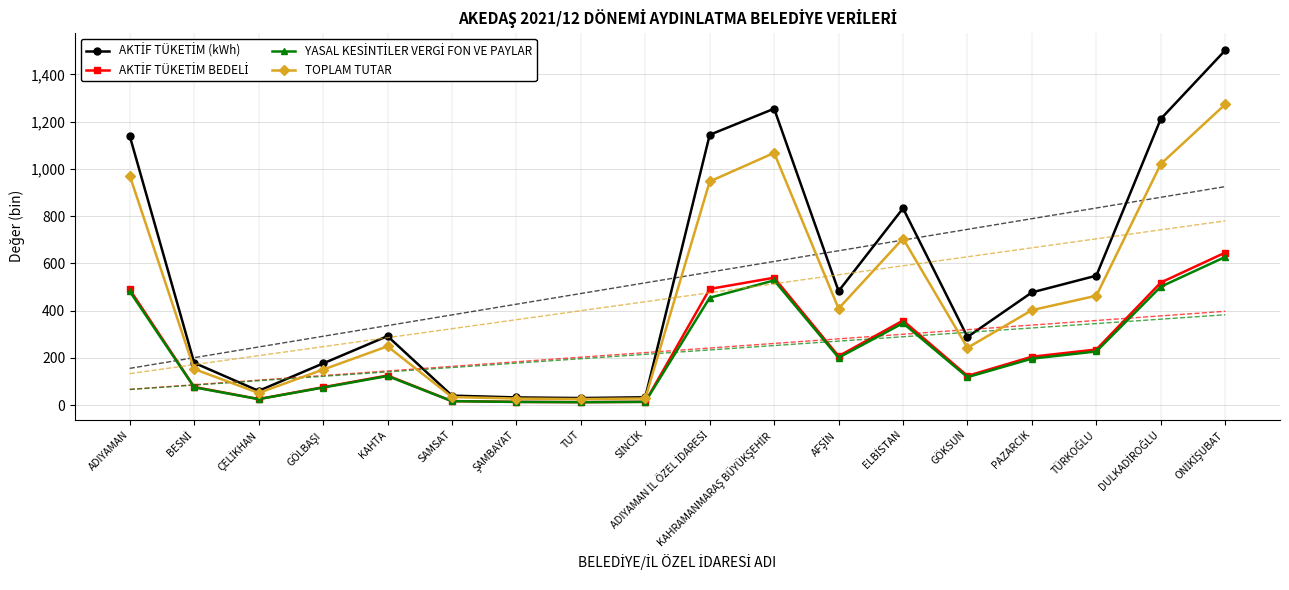

The value of TOPLAM TUTAR at ADIYAMAN is 1682.1. True or false?

False